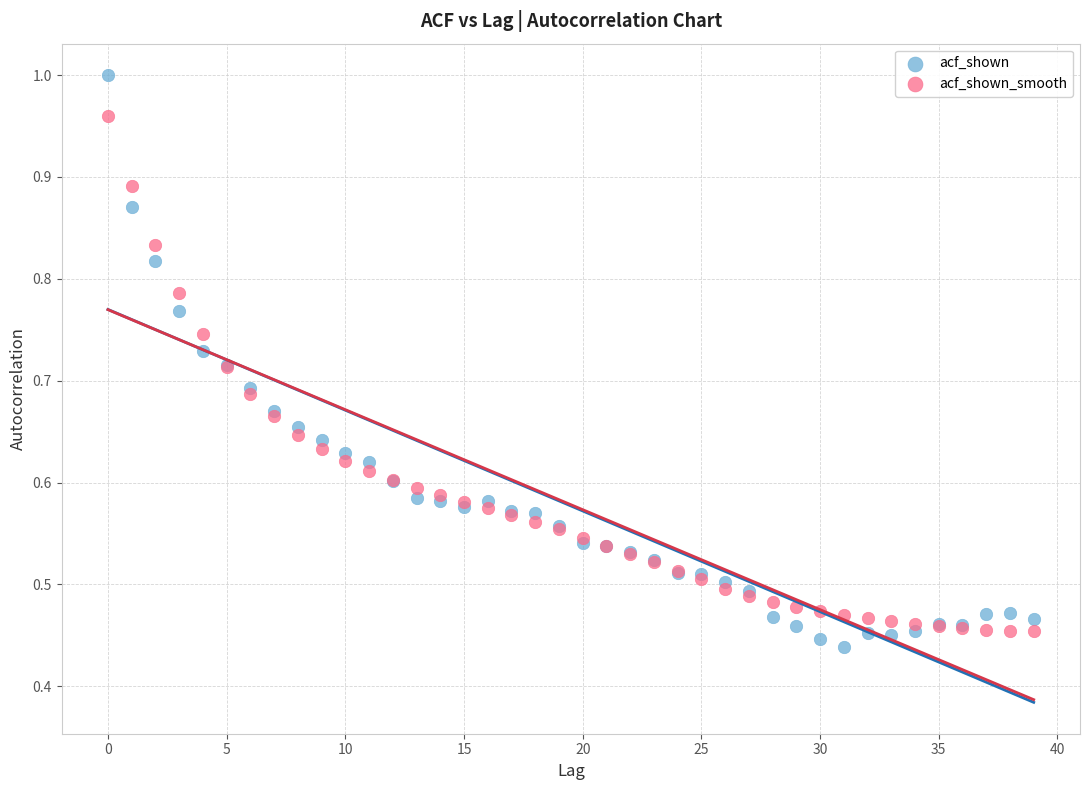

Which series contains the lowest Y value?

acf_shown